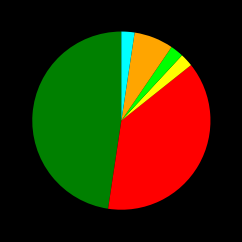

Is there any slice that represents more than half of the pie?

No